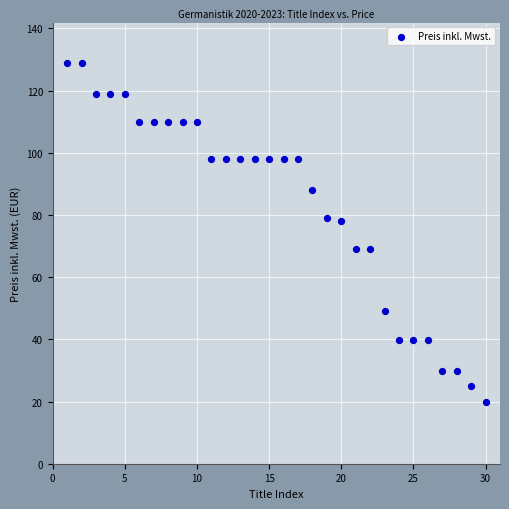

What is the range of Y values (max minus min)?

109.1